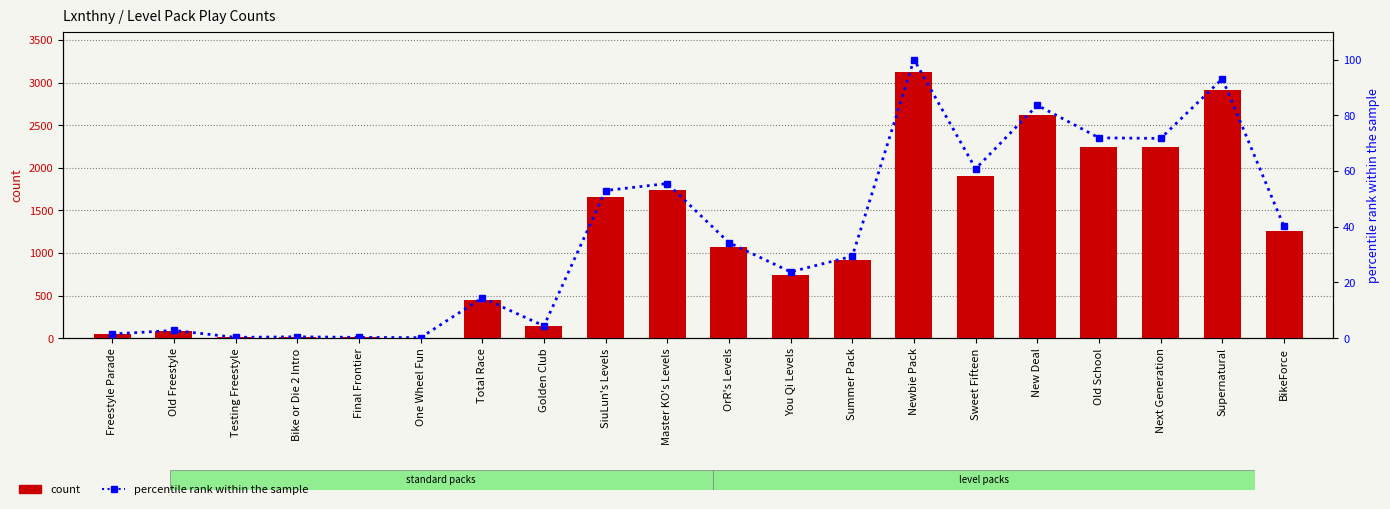

The percentile rank within the sample series shows 25.2 at BikeForce. True or false?

False